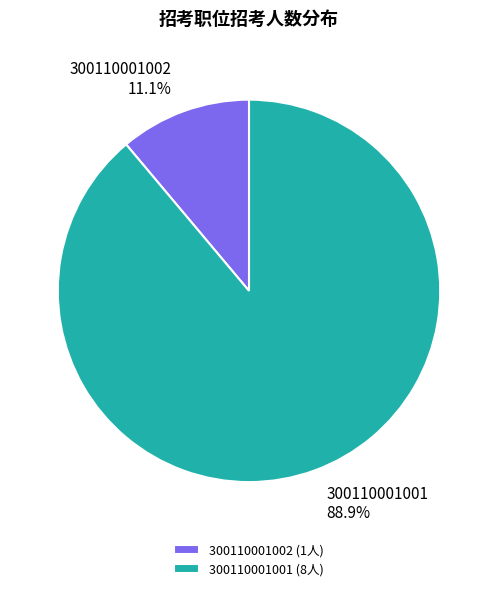

Rank the categories by value from lowest to highest.

300110001002, 300110001001